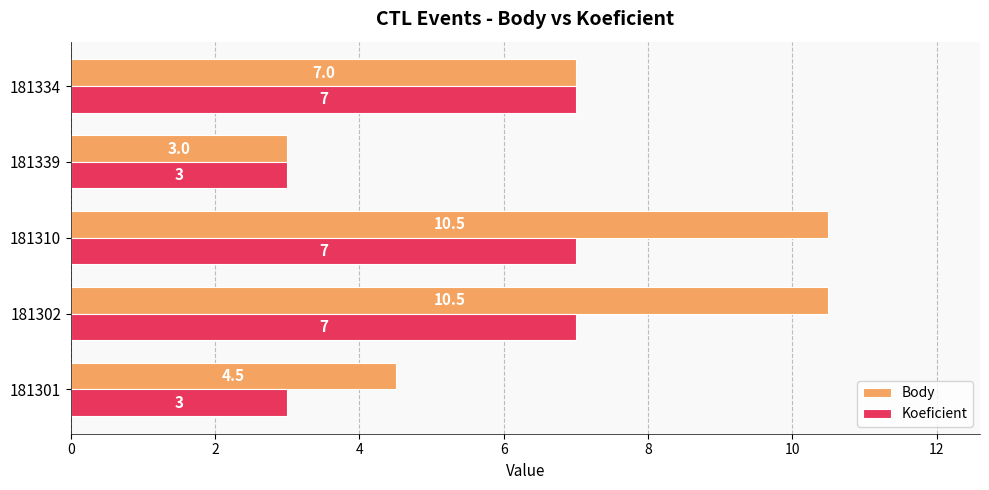

Rank the series at 181310 from highest to lowest value.

Body, Koeficient